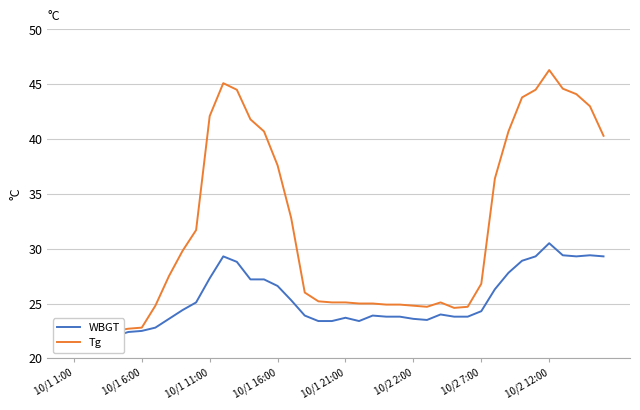

Rank the series by their average value, from highest to lowest.

Tg, WBGT